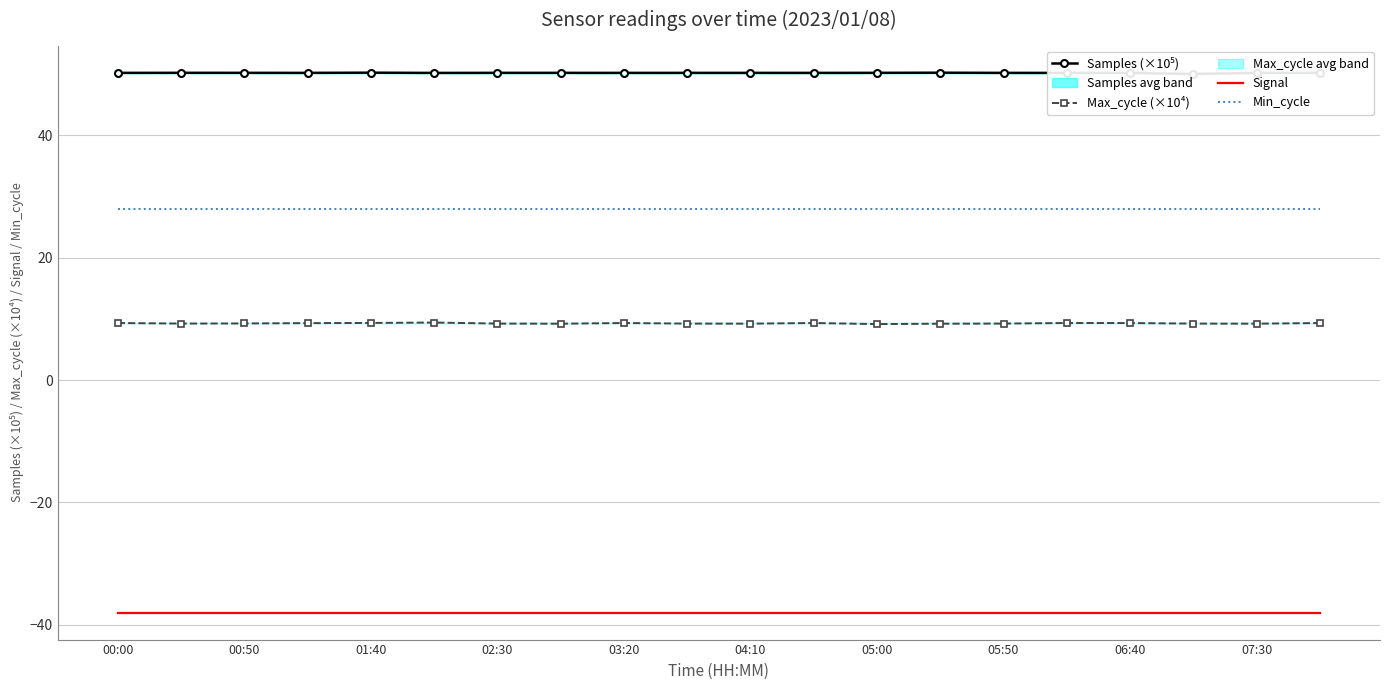

The value of Max_cycle (×10⁴) at 07:30 is 16.4. True or false?

False